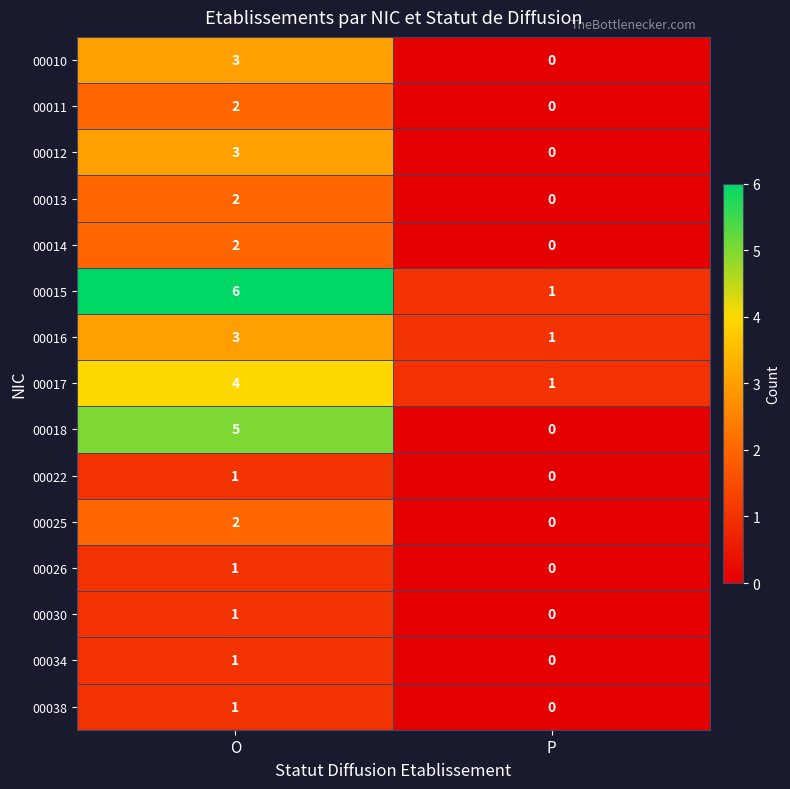

The 00012 series shows 1 at P. True or false?

False